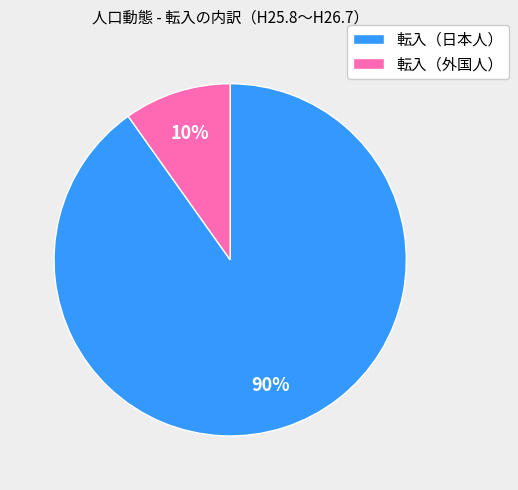

To the nearest percent, what is the average slice percentage?

50%